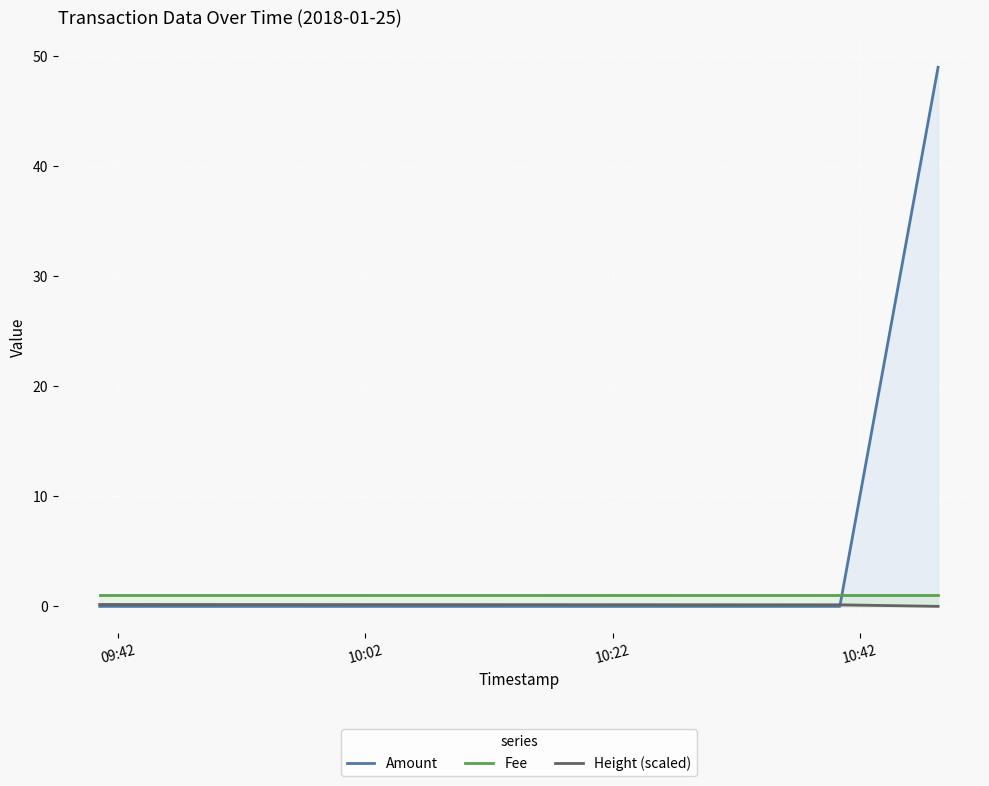

True or false: Amount has a value of 0.0 at 2018-01-25 10:40:23.

True